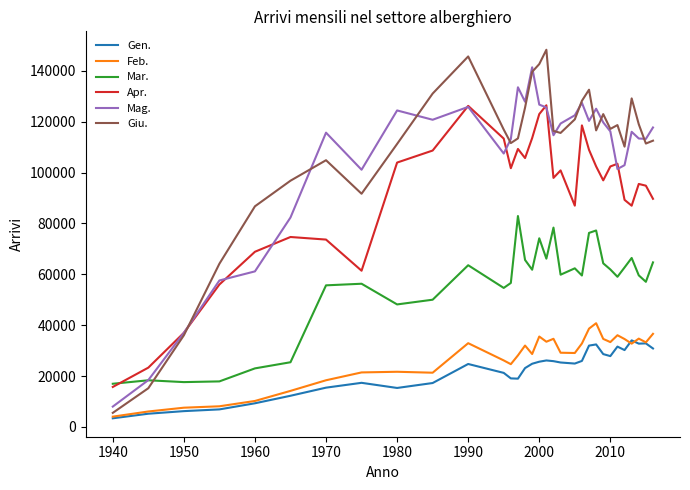

What is the greatest value displayed?

148309